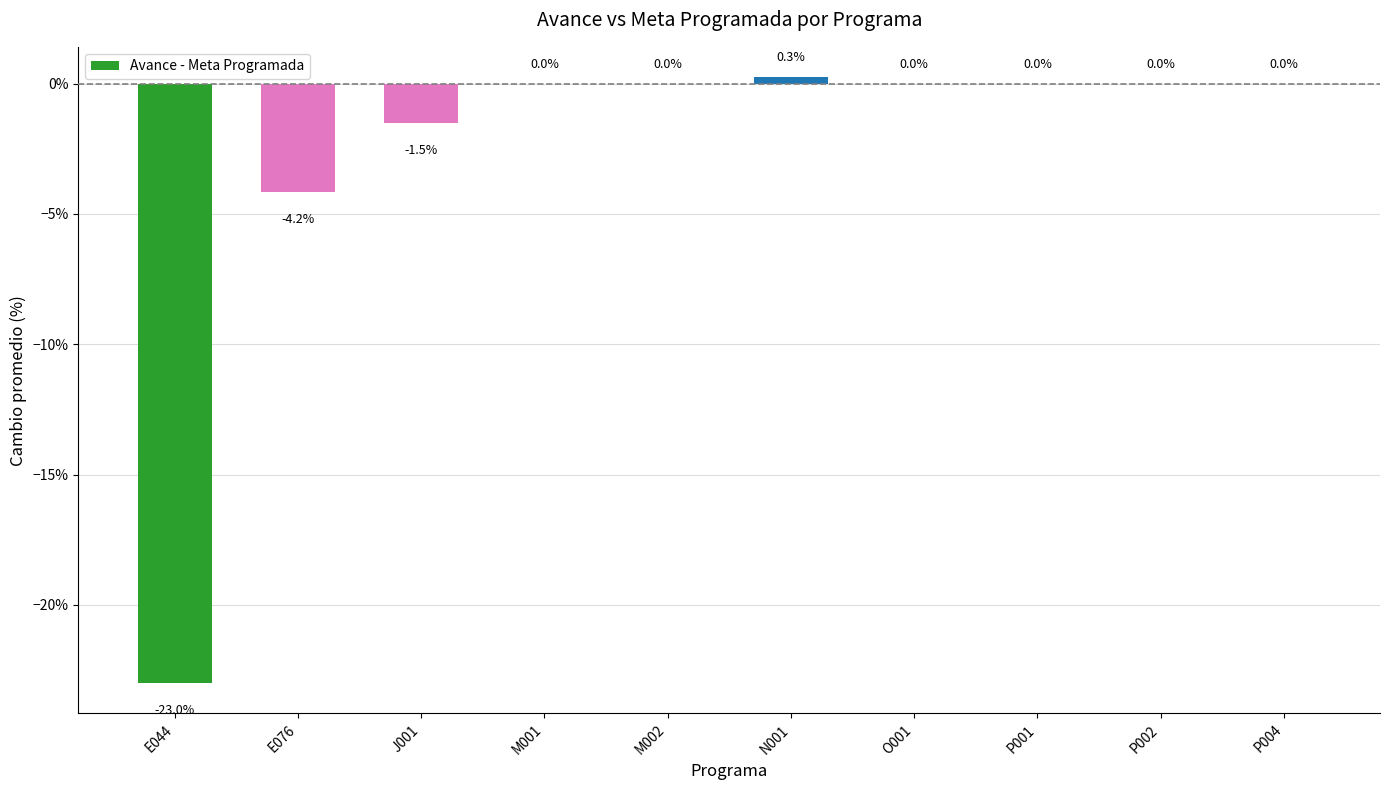

How many values are above zero?

1